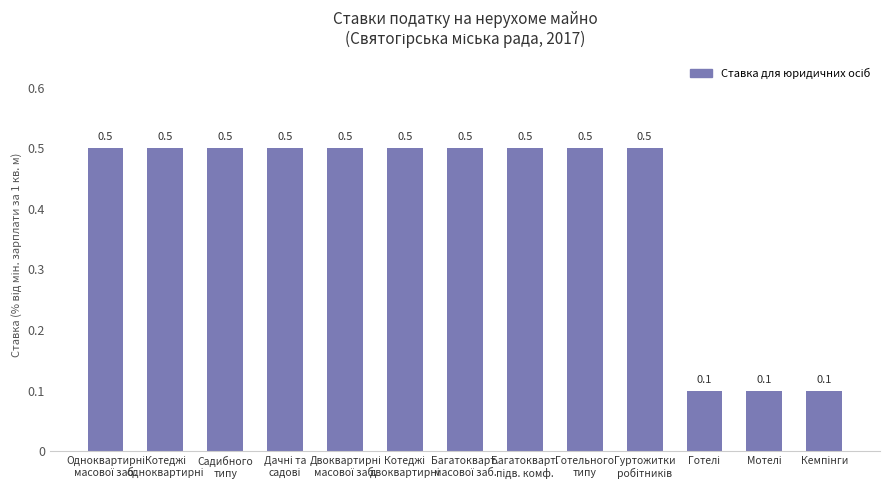

What is the difference between the maximum and minimum values?

0.4